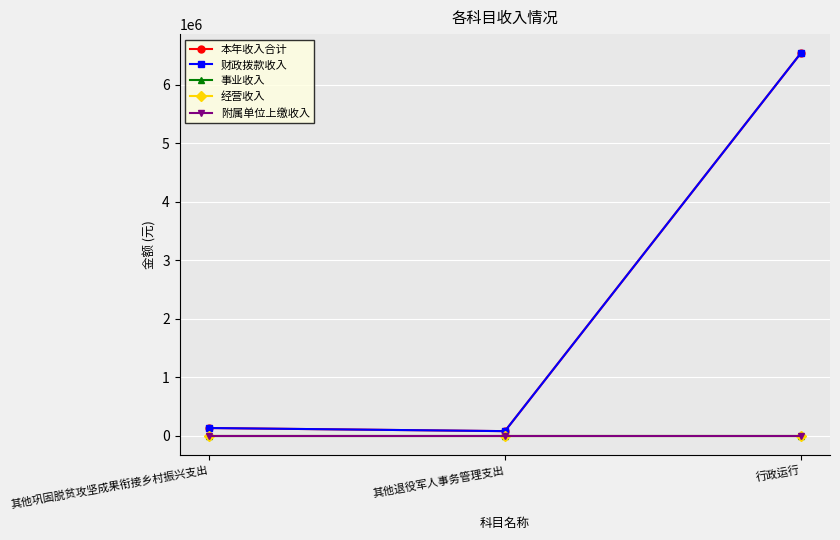

True or false: 财政拨款收入 has a value of 131450.0 at 其他巩固脱贫攻坚成果衔接乡村振兴支出.

True